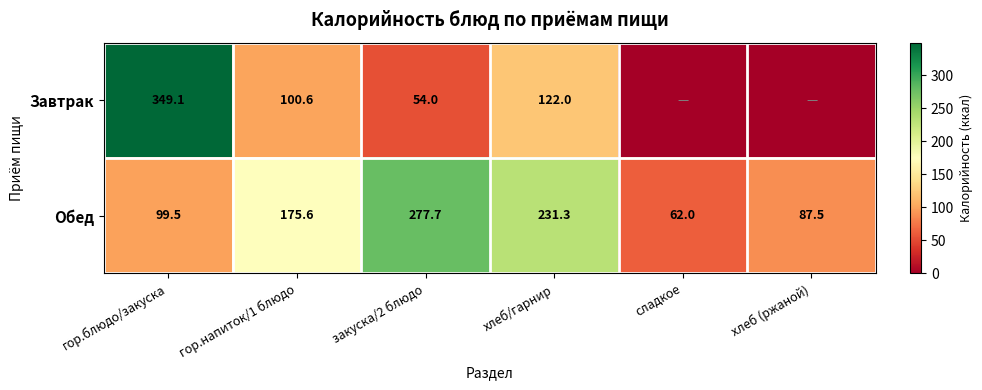

What is the difference between the Обед values at гор.блюдо/закуска and гор.напиток/1 блюдо?

76.1